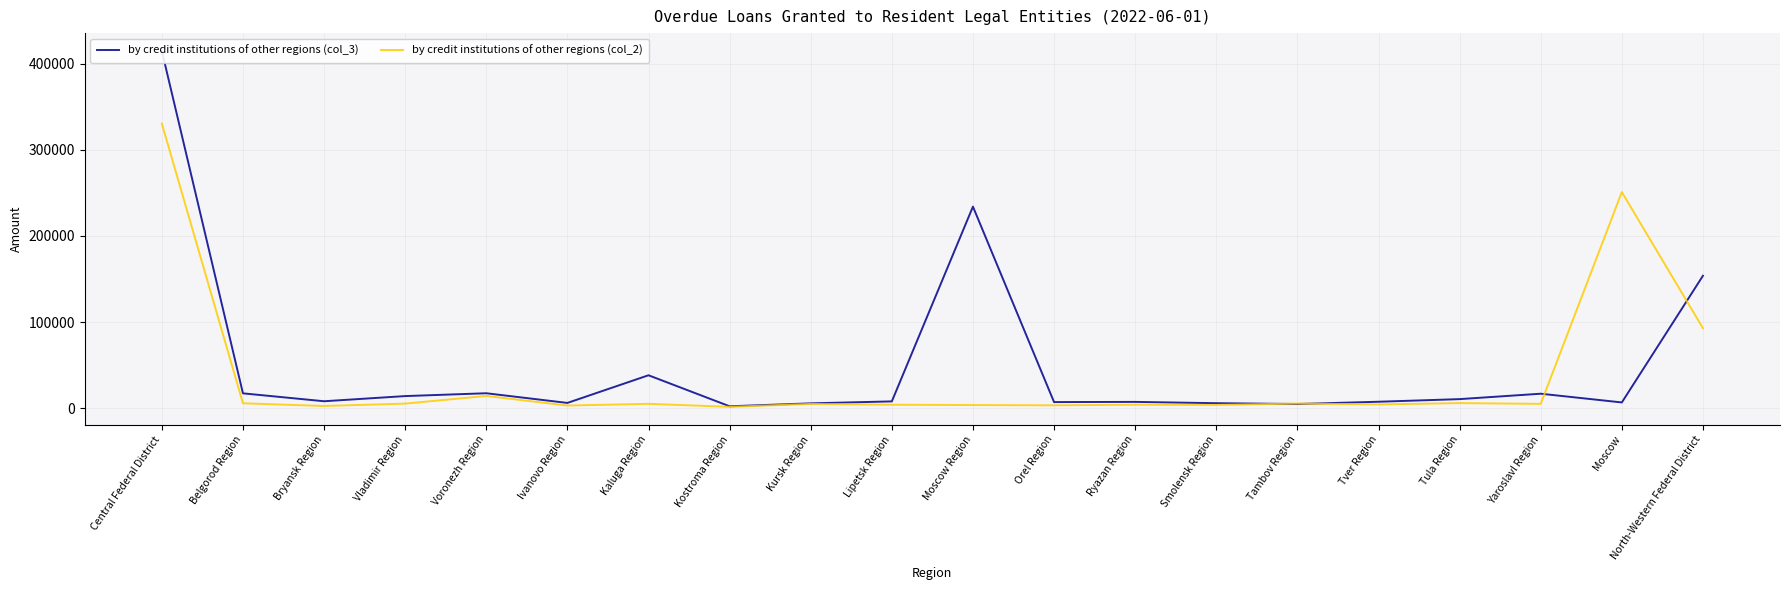

Where is the first local minimum for by credit institutions of other regions (col_2)?

Bryansk Region